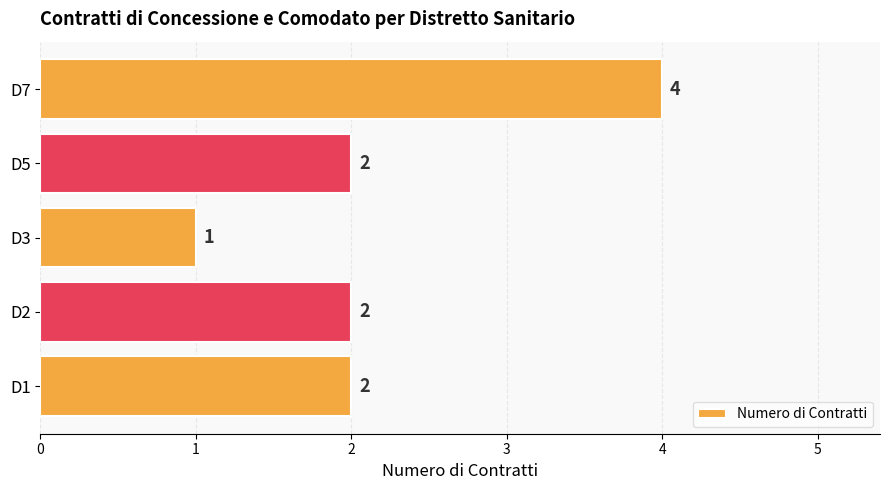

How many bars are there in total?

5